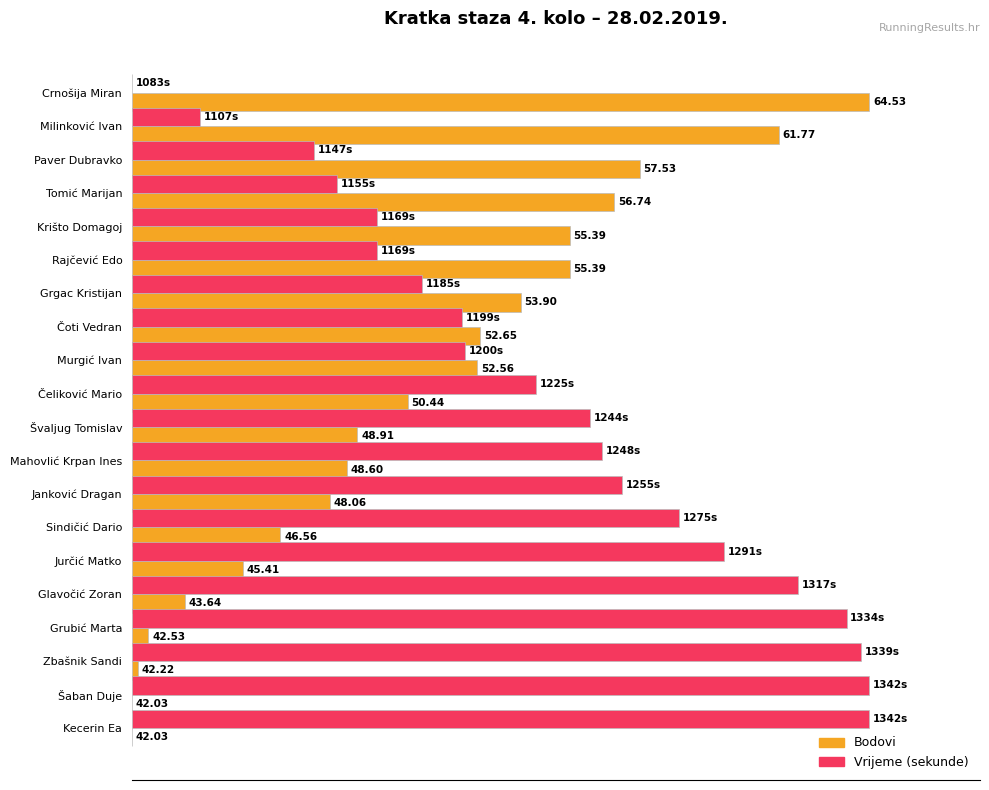

Is it true that Vrijeme sekunde (normalised) equals 59.0 at Crnošija Miran?

False